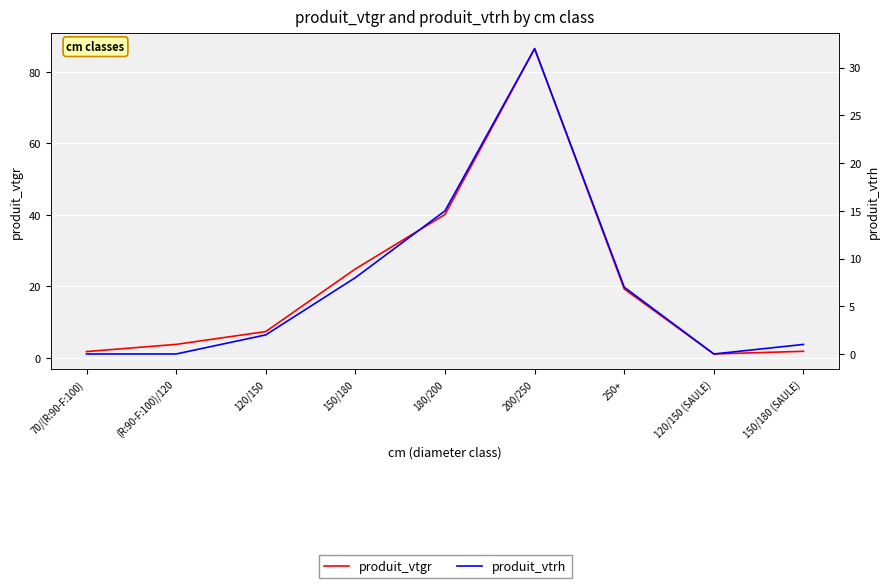

What is the label of the 9th point from the left?

150/180 (SAULE)